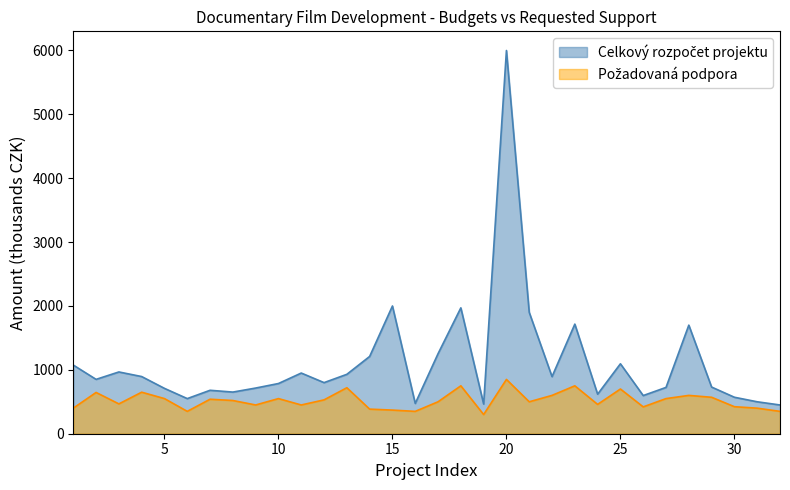

List the labels in order of celkovy_rozpocet value, largest first.

20, 15, 18, 21, 23, 28, 17, 14, 25, 1, 3, 11, 13, 4, 22, 2, 12, 10, 29, 27, 9, 5, 7, 8, 24, 26, 30, 6, 31, 16, 19, 32